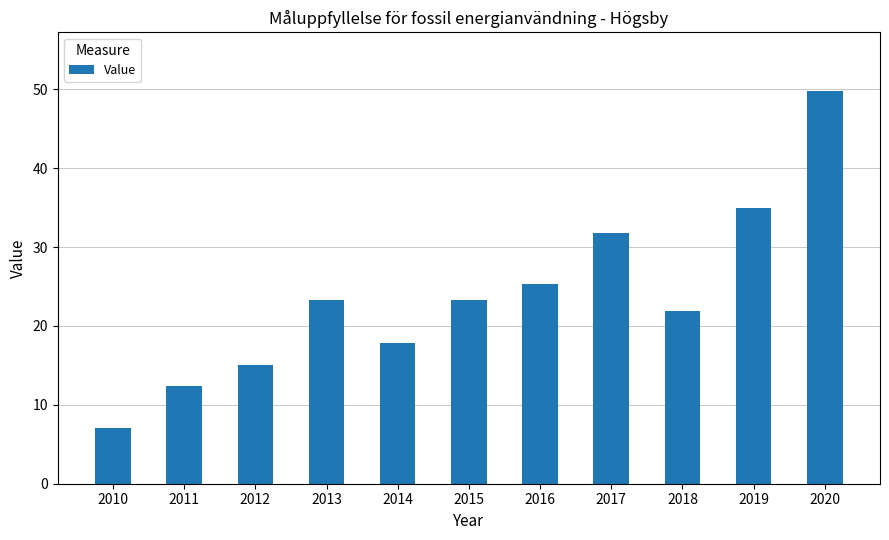

What is the value of the 2nd bar from the left?

12.4